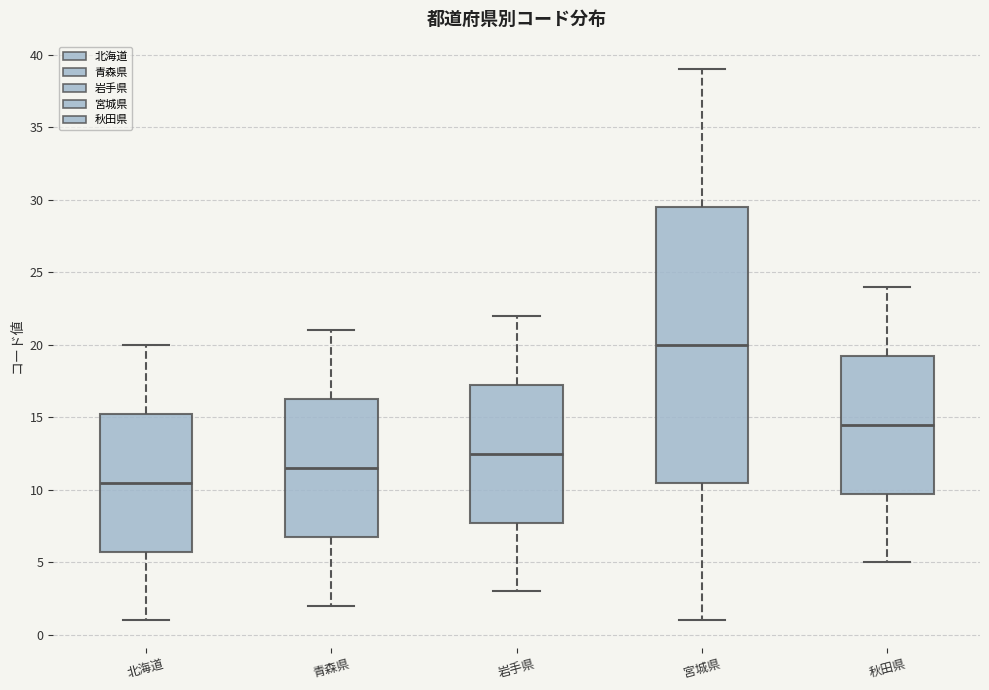

Which box has the highest median line?

宮城県